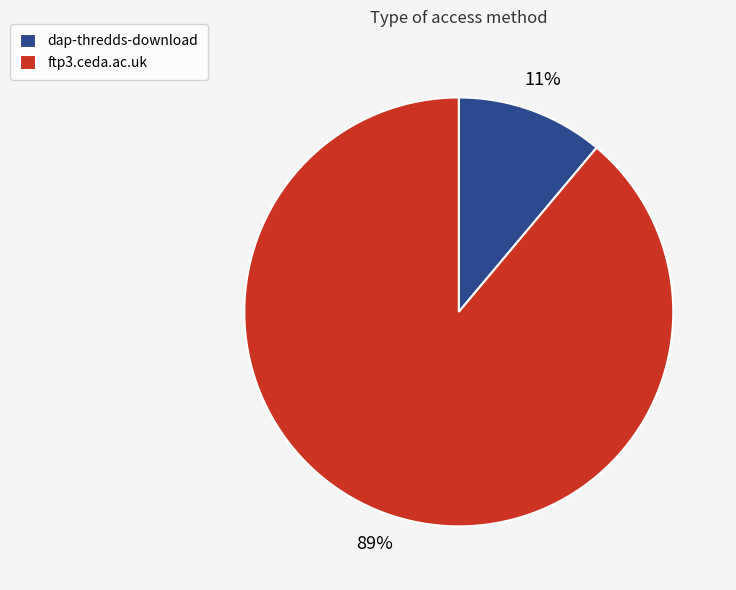

To the nearest percent, what is the combined percentage of dap-thredds-download and ftp3.ceda.ac.uk?

100%